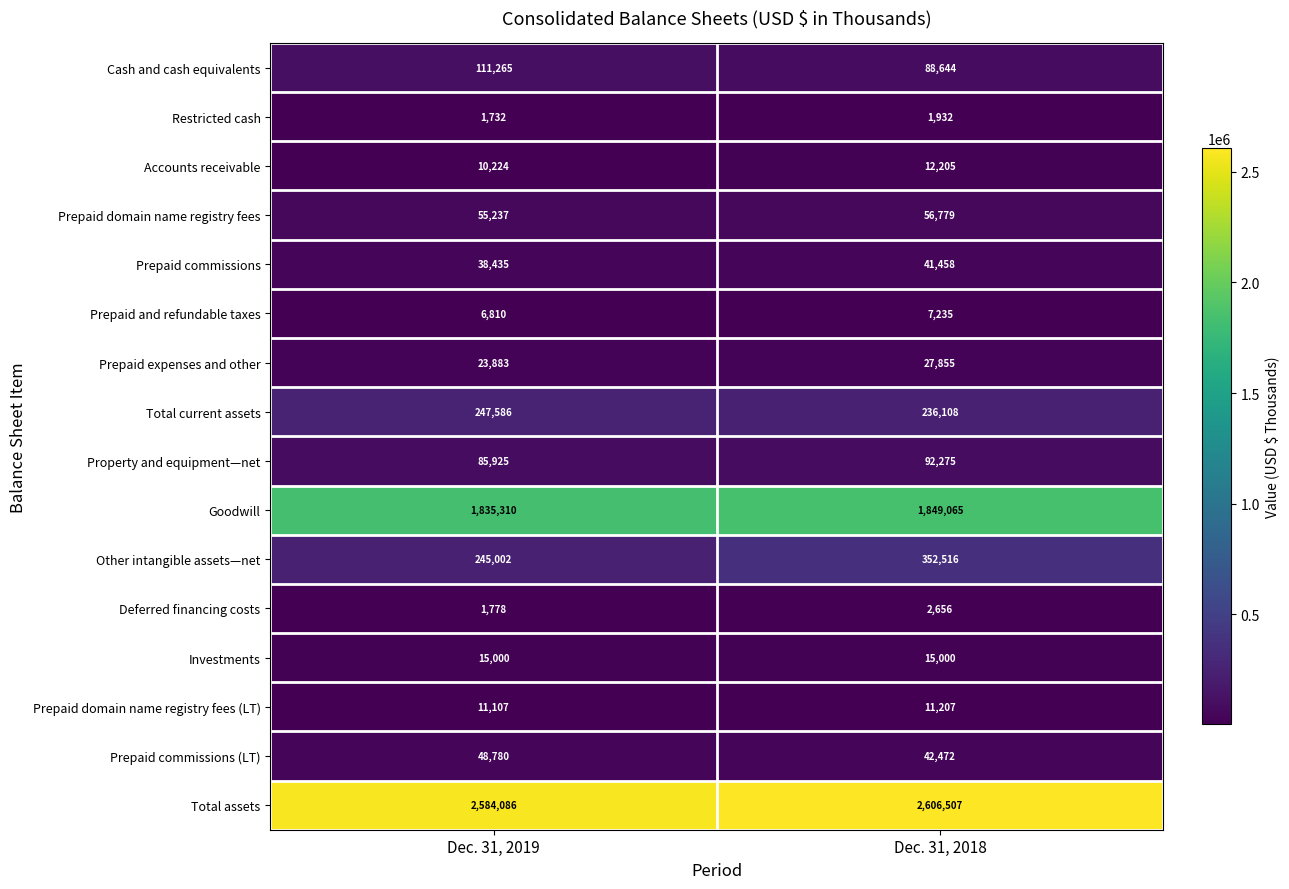

Which series changed the most between Dec. 31, 2019 and Dec. 31, 2018?

Other intangible assets—net